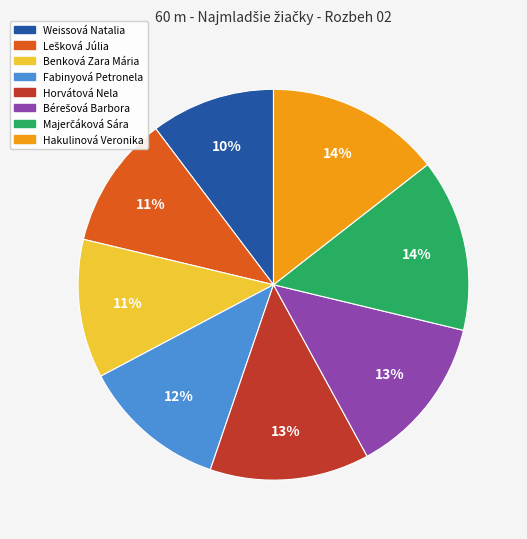

Which slice is the smallest?

Weissová Natalia